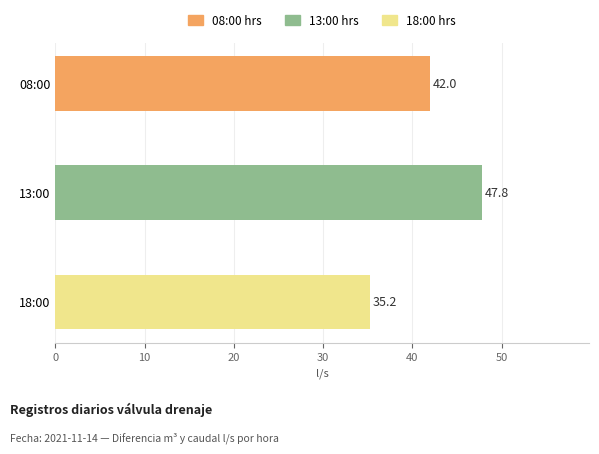

List the labels in order of value, largest first.

13:00, 08:00, 18:00